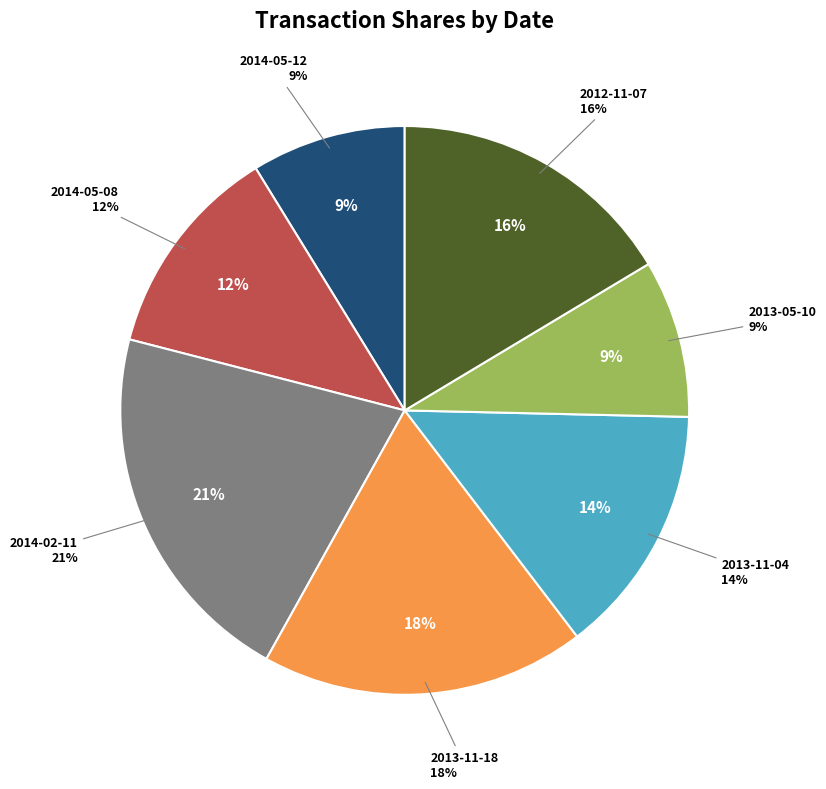

What is the total percentage of 2014-05-08 and 2013-11-18?

30.7%